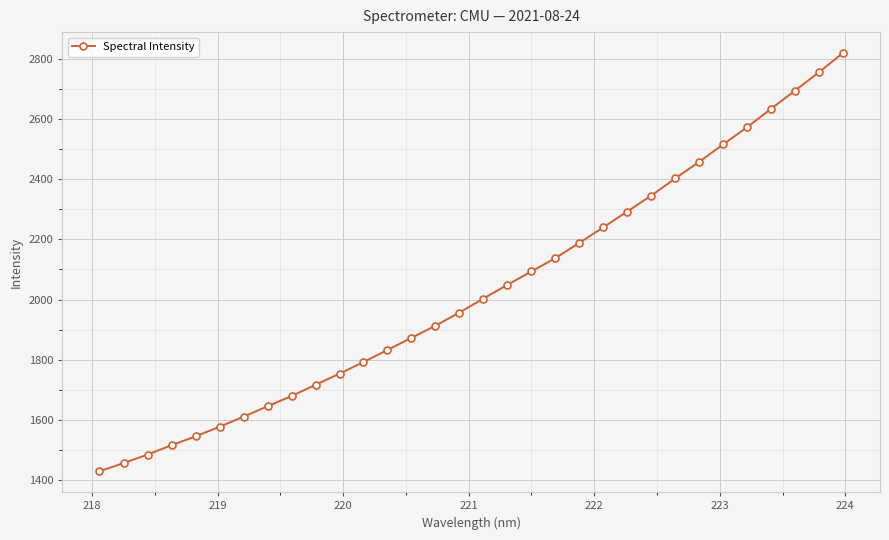

How many lines are shown in the chart?

1